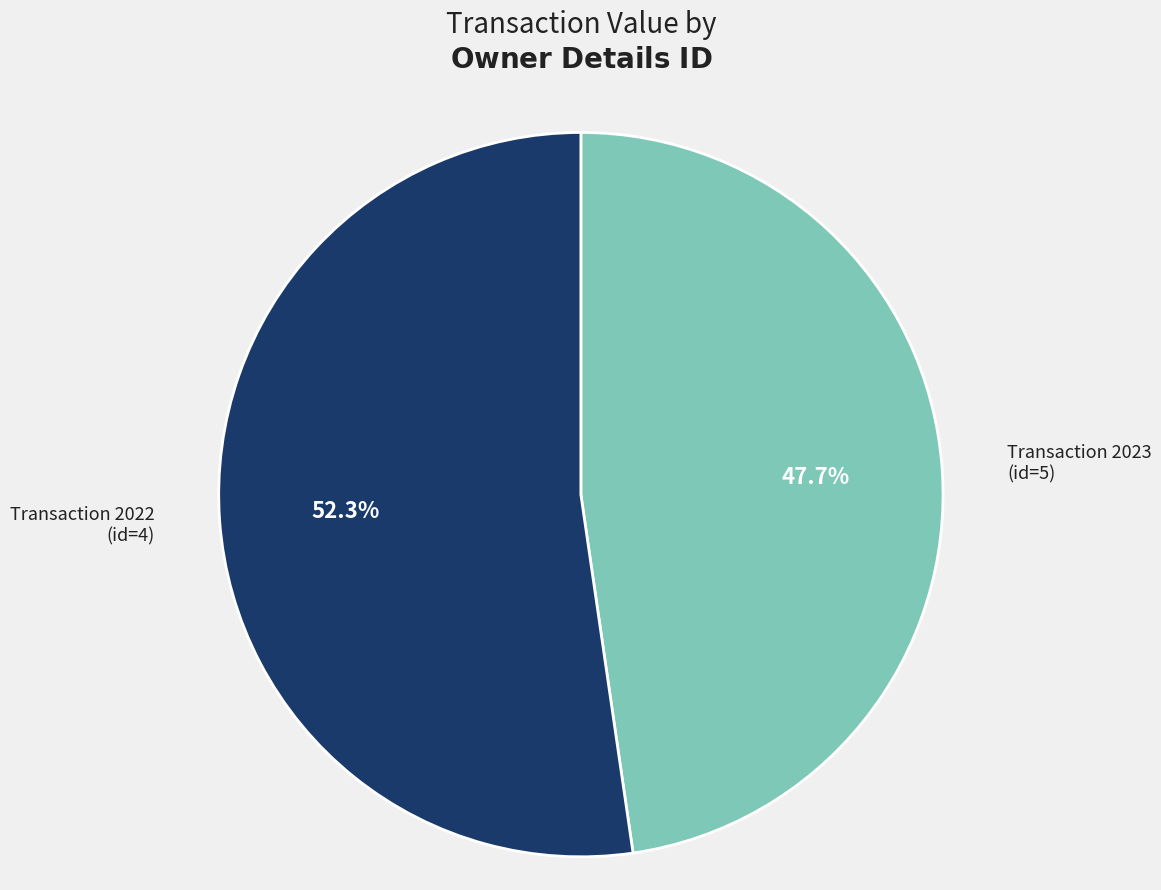

What is the total percentage of Transaction 2023 (id=5) and Transaction 2022 (id=4)?

100.0%